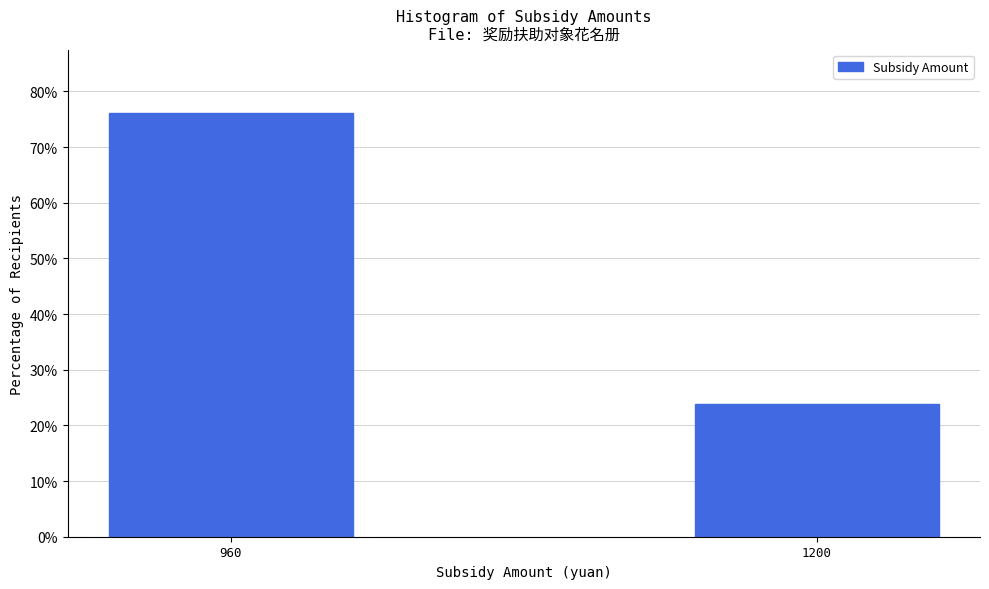

Reading left to right, transcribe all the data shown in this chart.

76.1	23.9